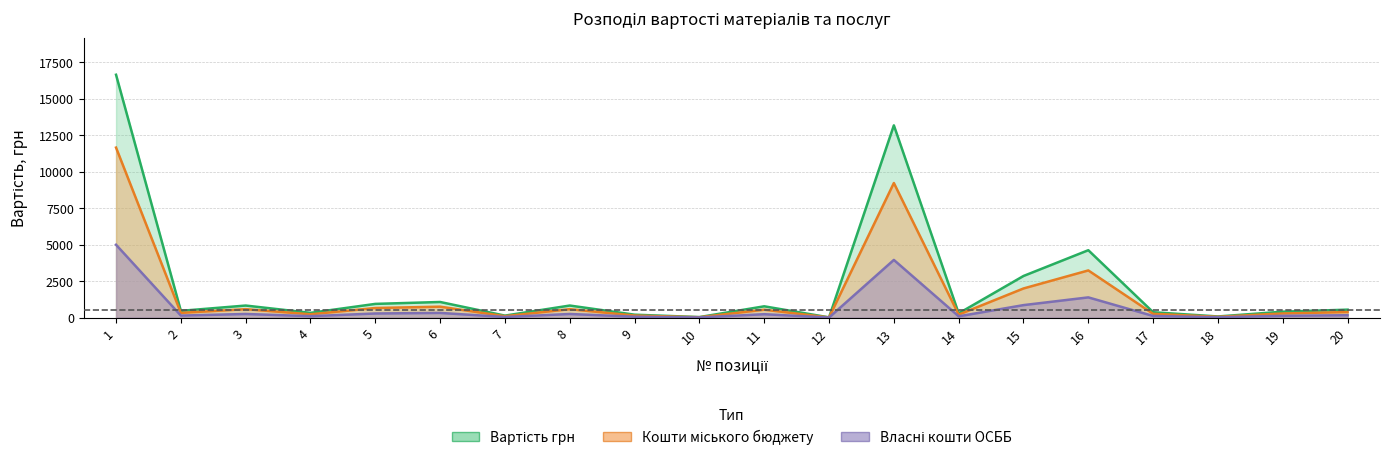

Rank the categories by Вартість грн value from highest to lowest.

1, 13, 16, 15, 6, 5, 8, 3, 11, 20, 2, 19, 17, 4, 14, 9, 7, 18, 10, 12